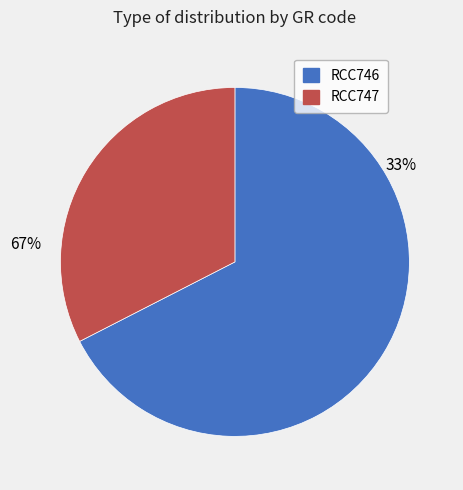

Do RCC746 and RCC747 together represent more than half of the pie?

Yes